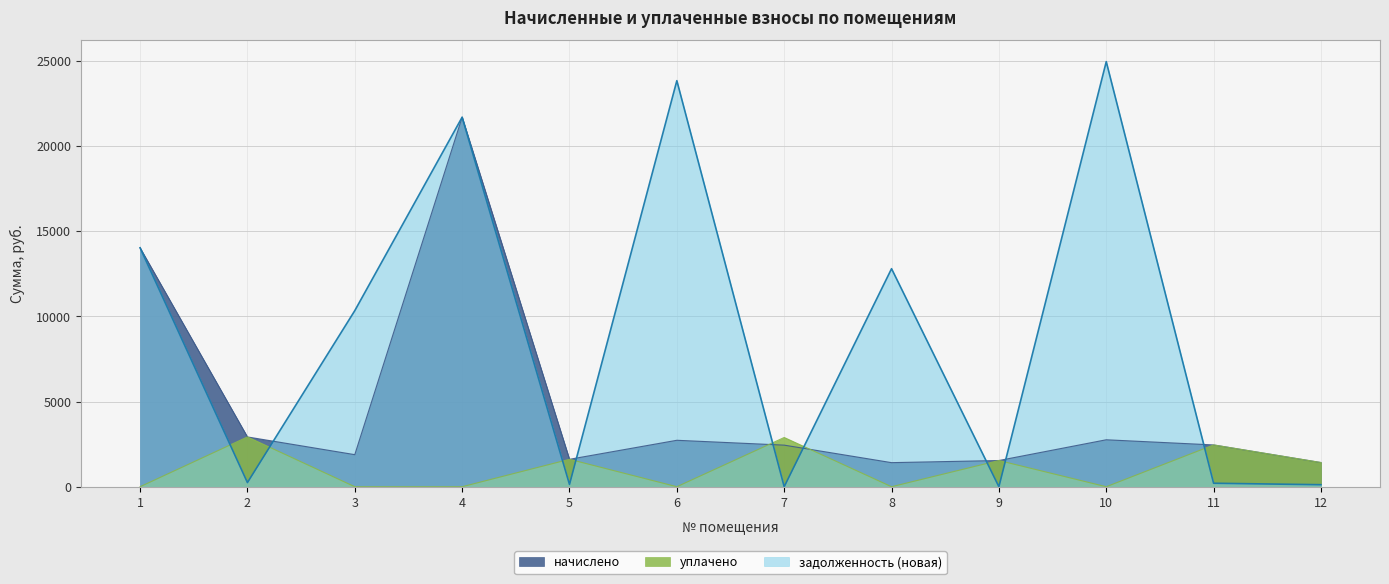

How many times do уплачено and задолженность (новая) cross each other?

9